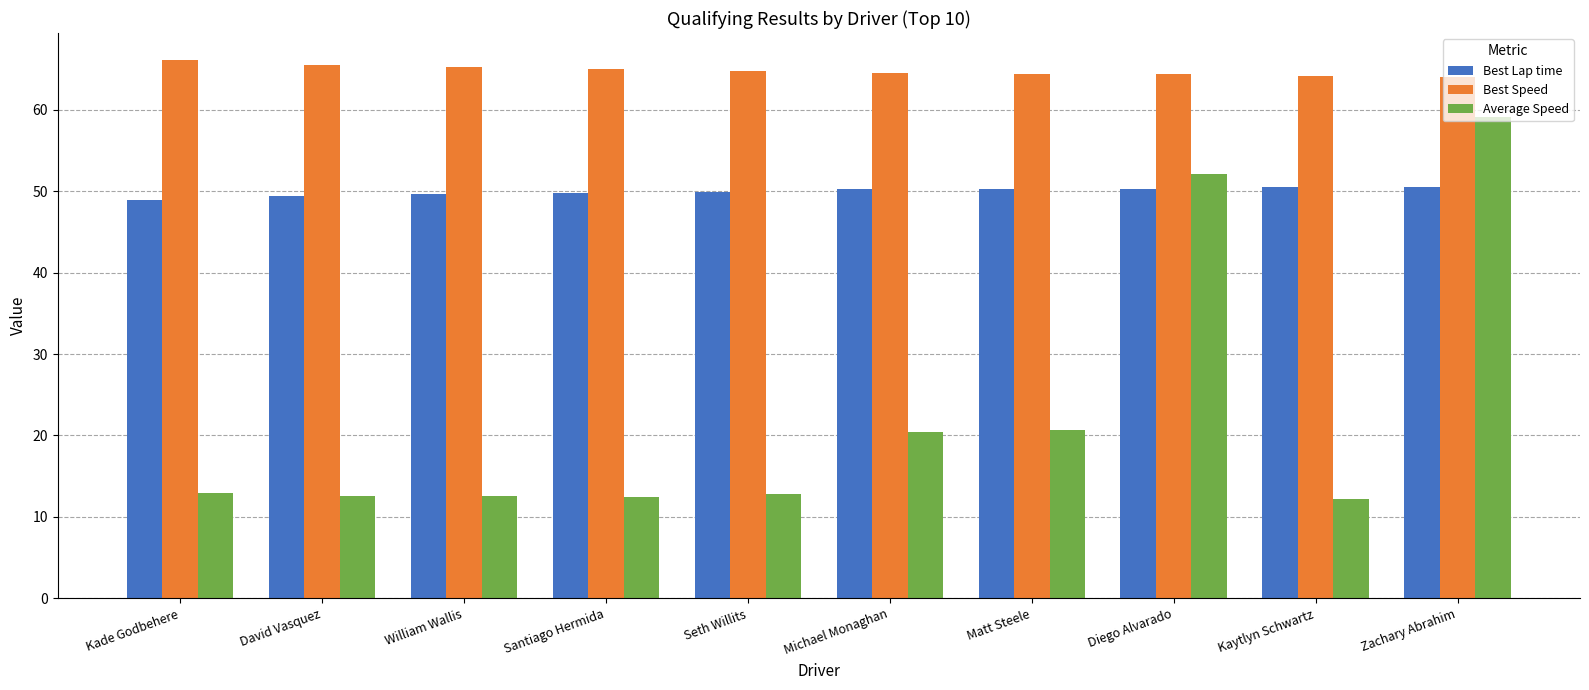

What is the minimum value for Average Speed?

12.2